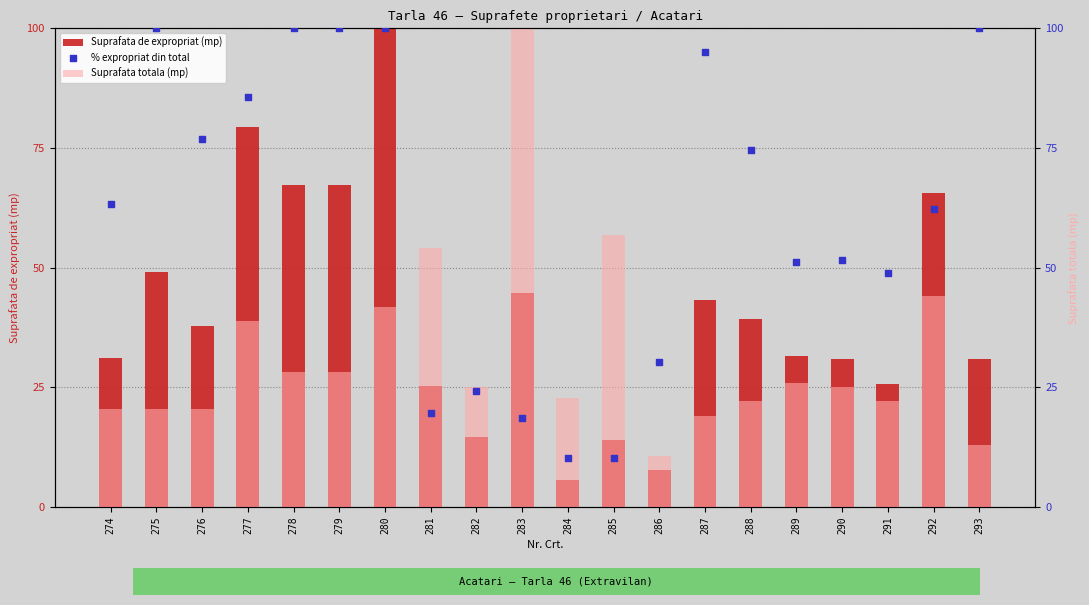

Which series has the largest total across all categories?

% expropriat din total